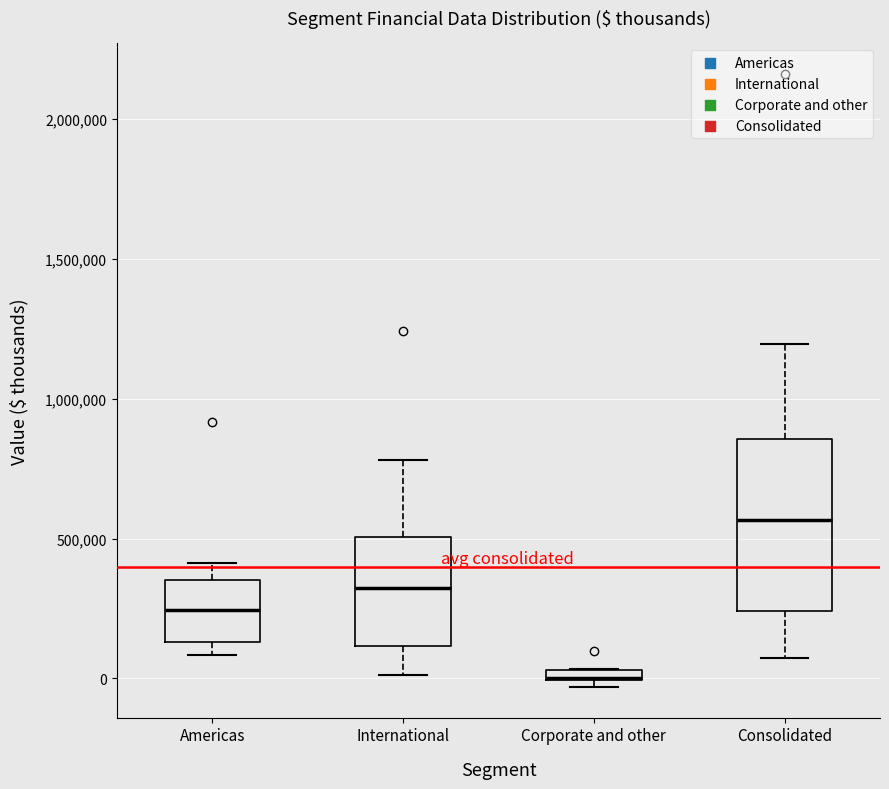

Which box is the tallest, from its lower edge to its upper edge?

Consolidated